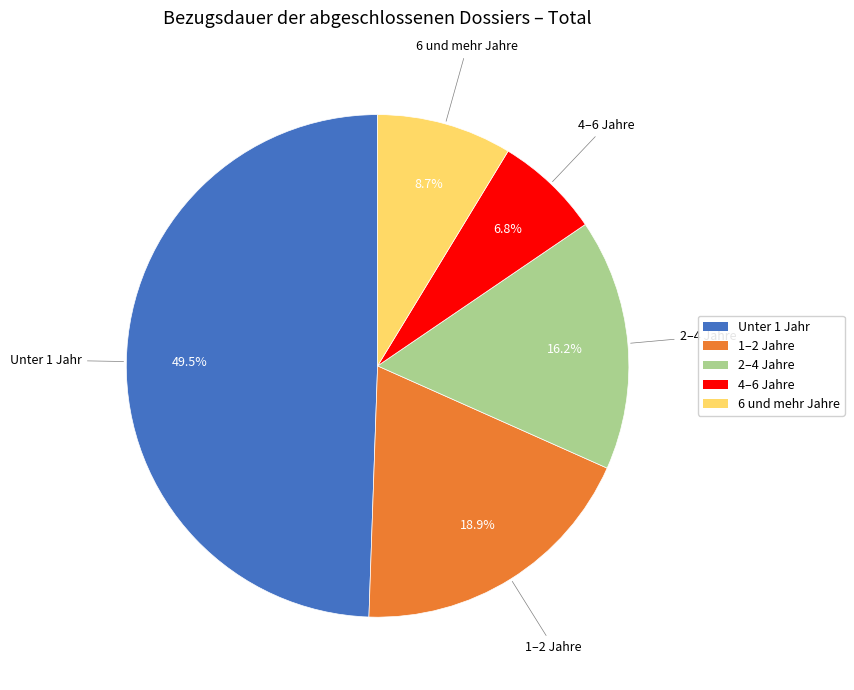

What percentage is NOT represented by Unter 1 Jahr?

50.5%